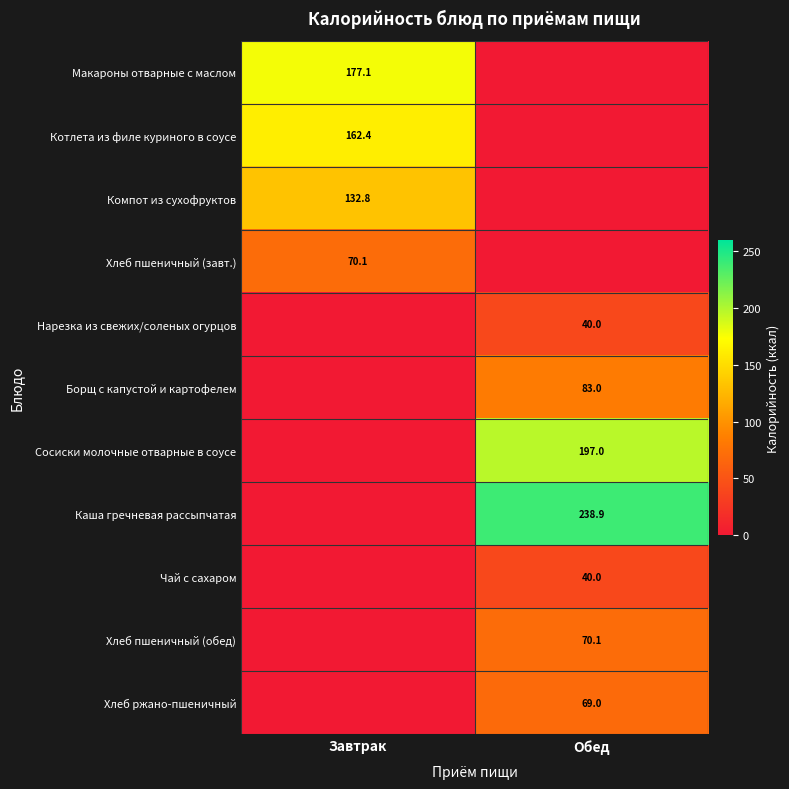

The Хлеб ржано-пшеничный series shows 69.0 at Обед. True or false?

True